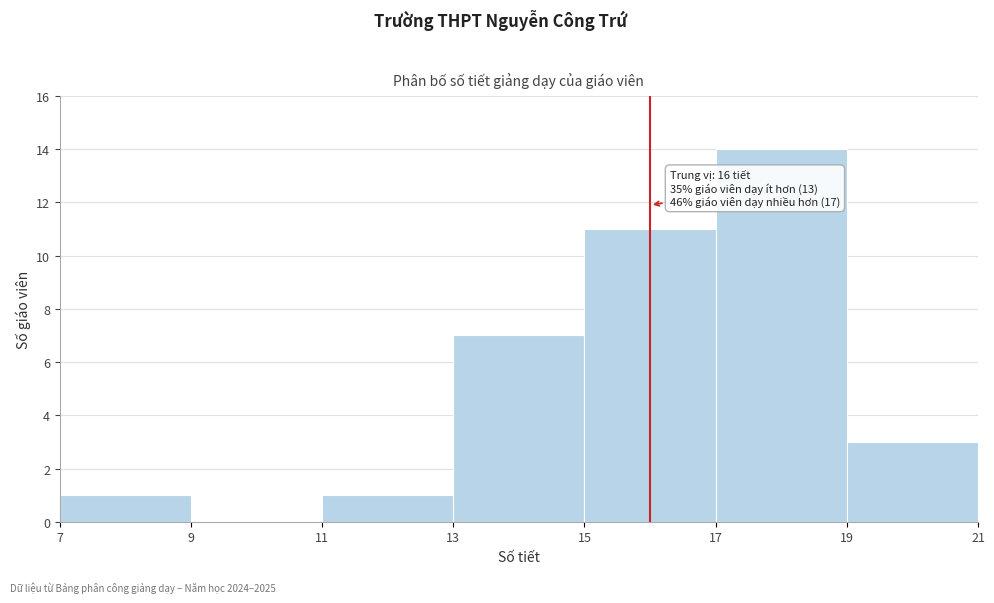

Over which range of the x-axis is the bar tallest?

17 to 19